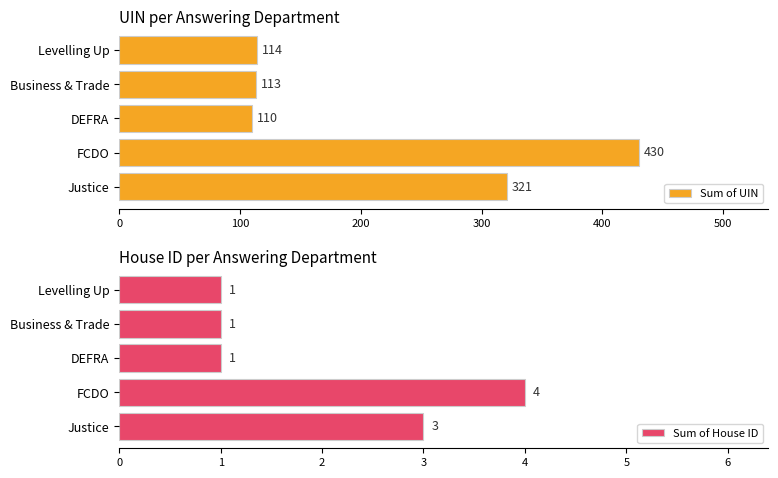

Rank the series by their average value, from lowest to highest.

Sum of House ID, Sum of UIN